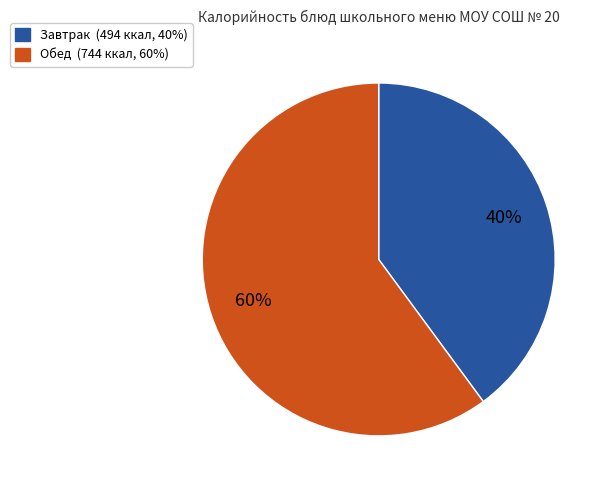

Is there a majority slice in this chart?

Yes